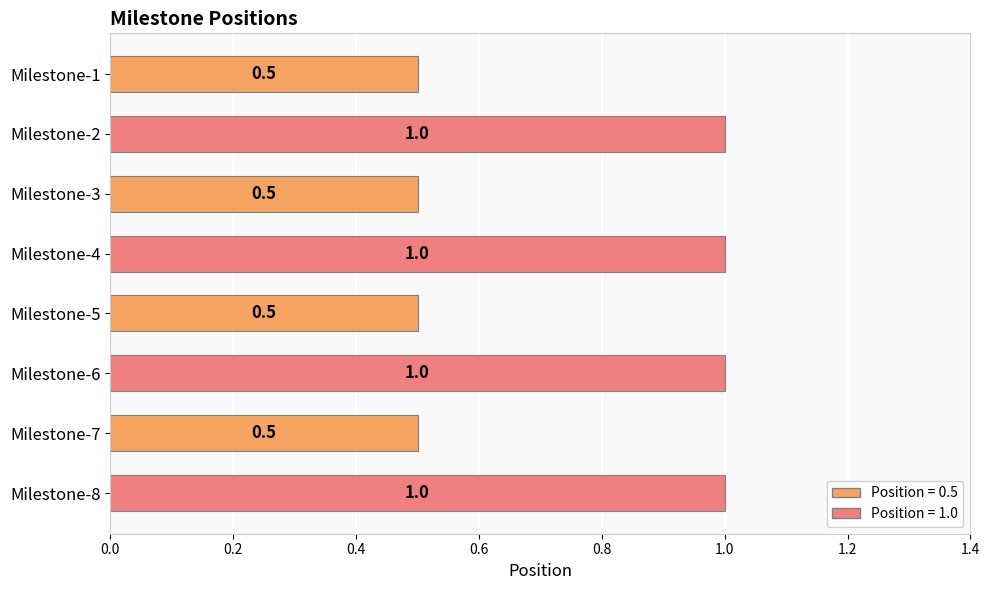

How many categories are shown in the chart?

8